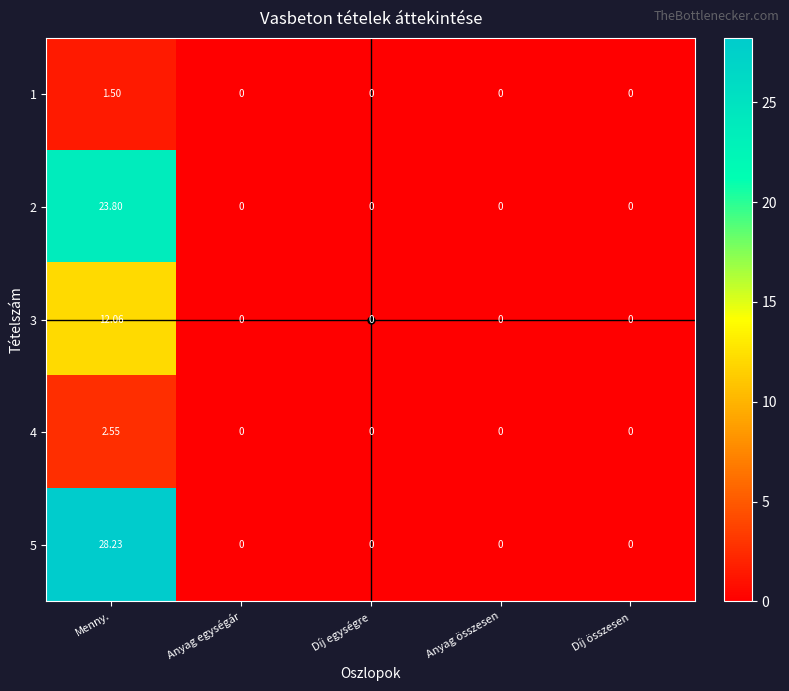

At which category is the sum across all series the highest?

Menny.